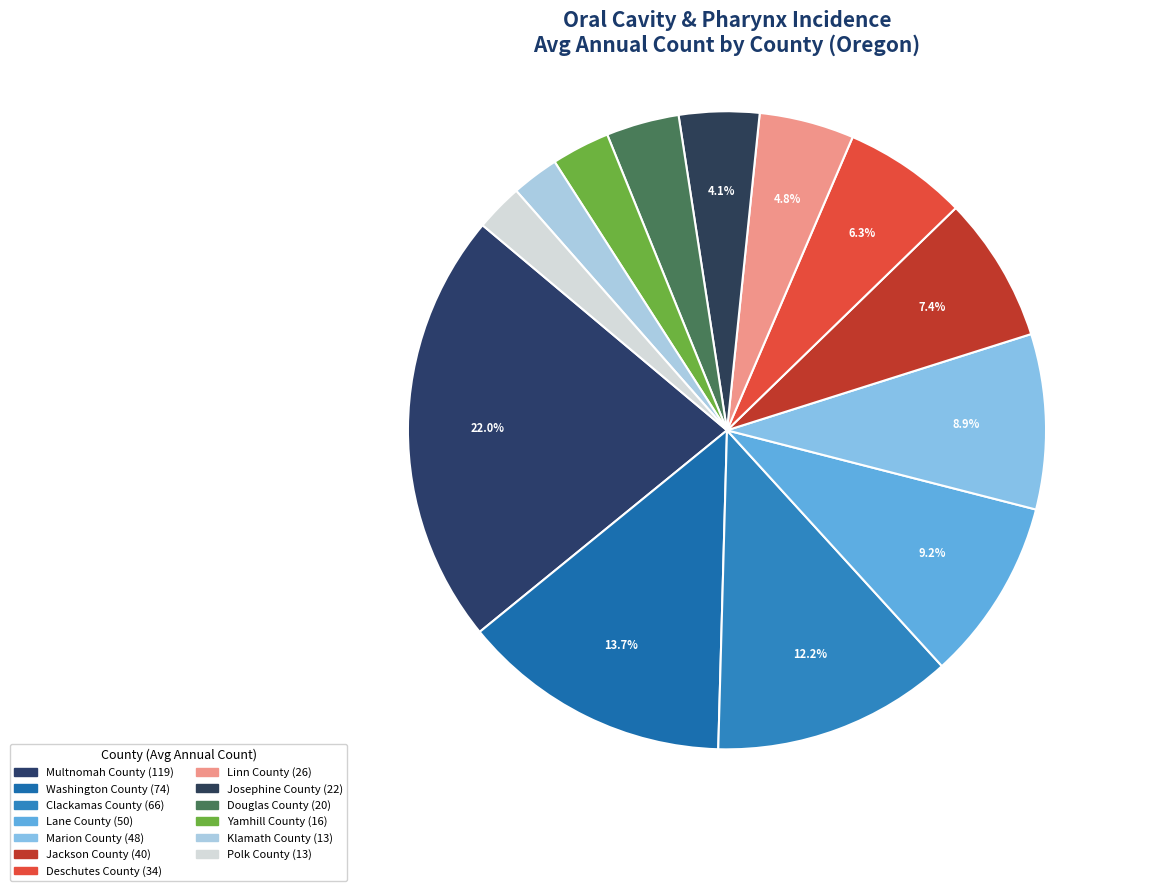

Rank the categories by value from lowest to highest.

Klamath County, Polk County, Yamhill County, Douglas County, Josephine County, Linn County, Deschutes County, Jackson County, Marion County, Lane County, Clackamas County, Washington County, Multnomah County